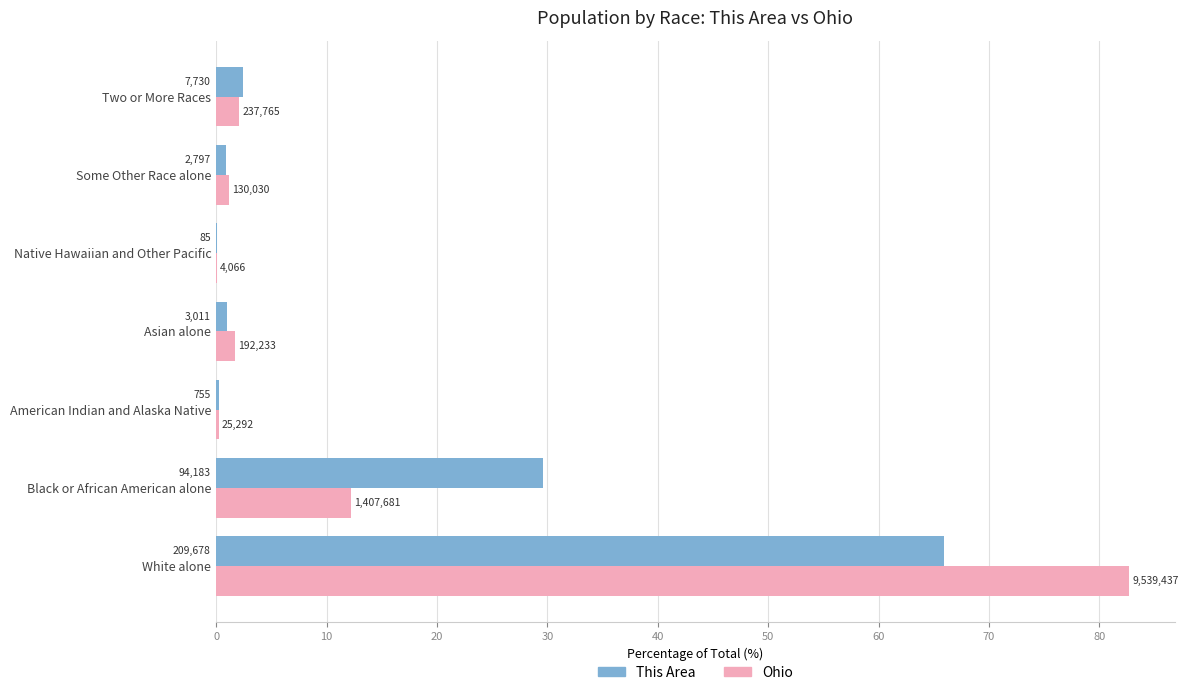

What are all the series names shown in the legend?

This Area, Ohio